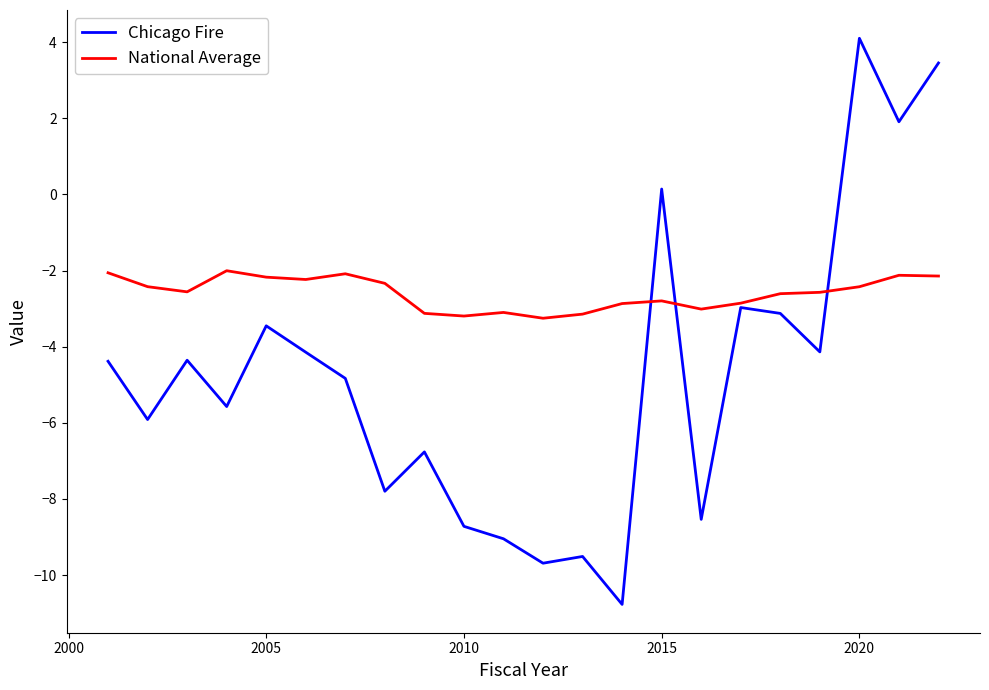

What is the sum of all Chicago Fire values?

-104.1